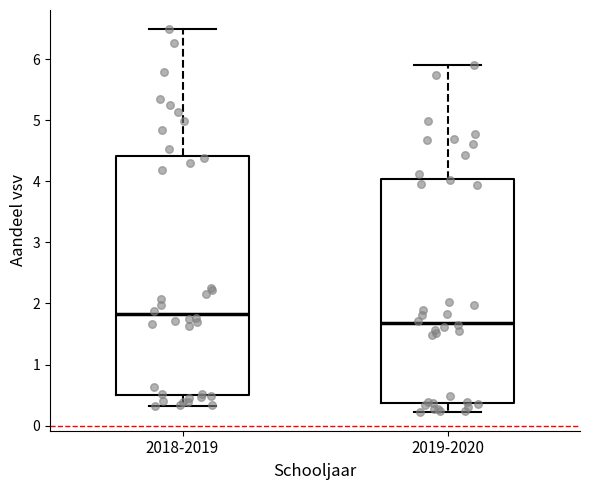

Which box's median line is the highest?

2018-2019